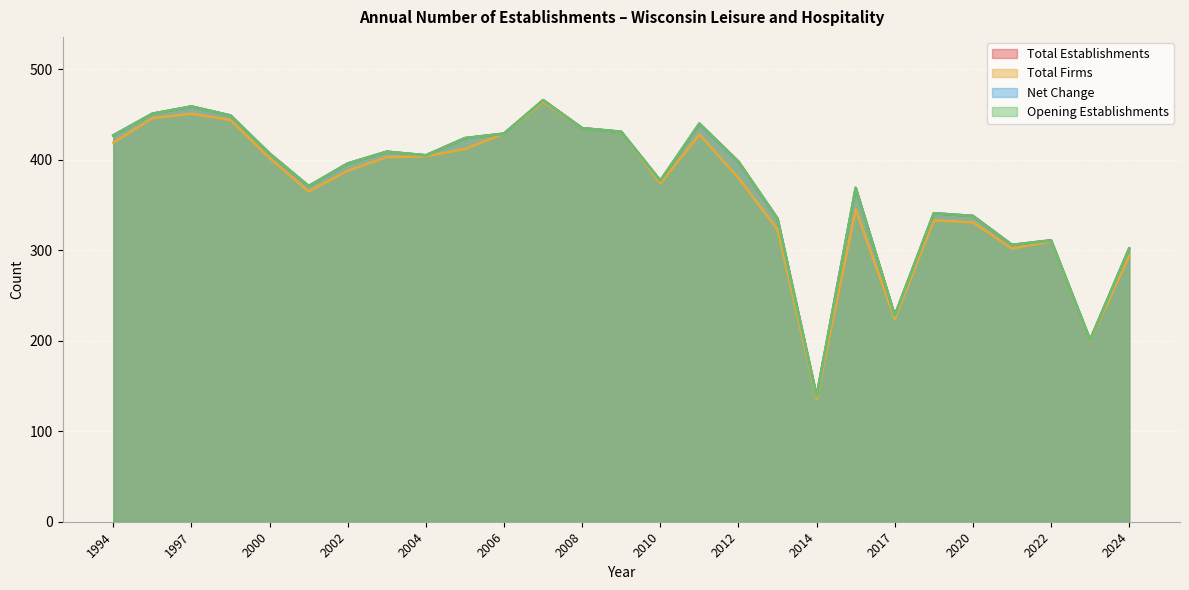

Which series changed the most between 2017 and 2022?

Total Firms